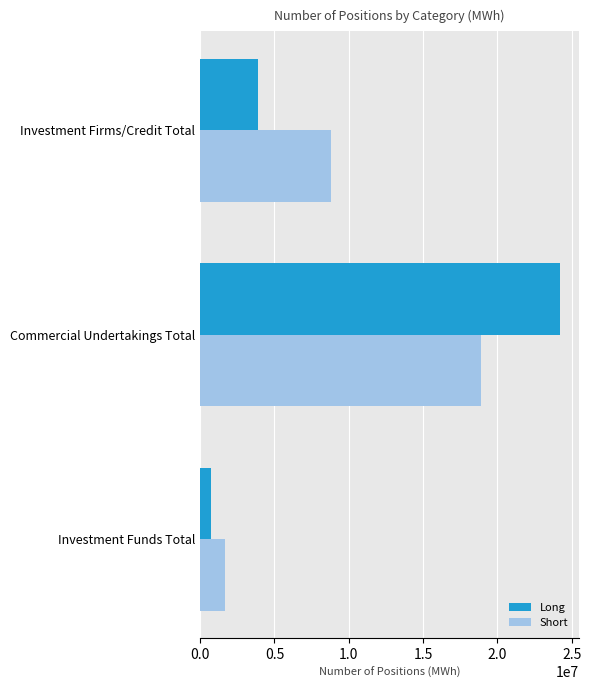

List the series in order of their peak value, lowest first.

Short, Long